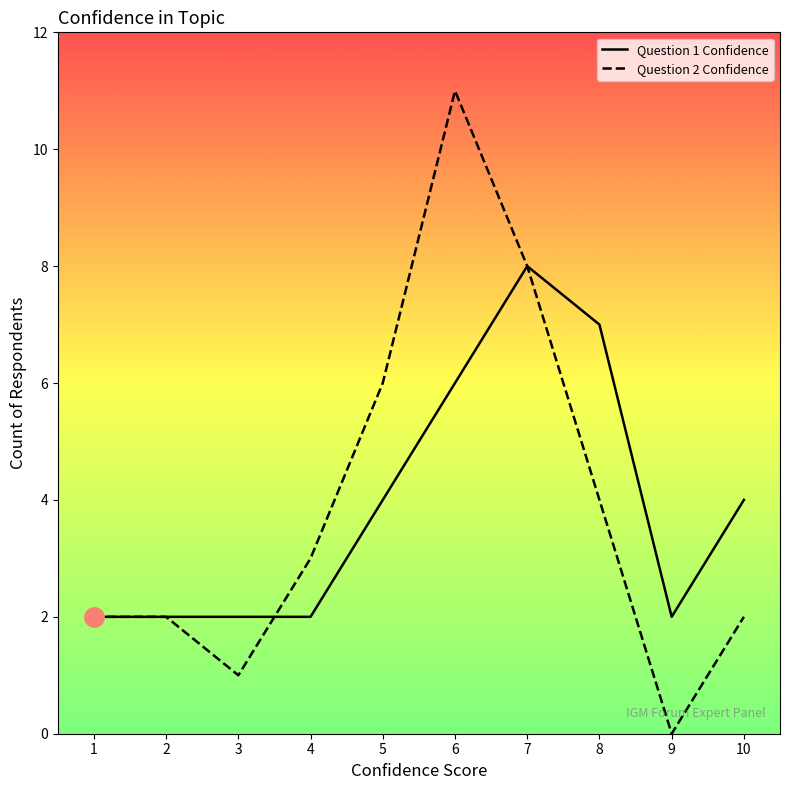

Reading left to right, list all the values displayed in this chart.

Question 1 Confidence: 2	2	2	2	4	6	8	7	2	4
Question 2 Confidence: 2	2	1	3	6	11	8	4	0	2